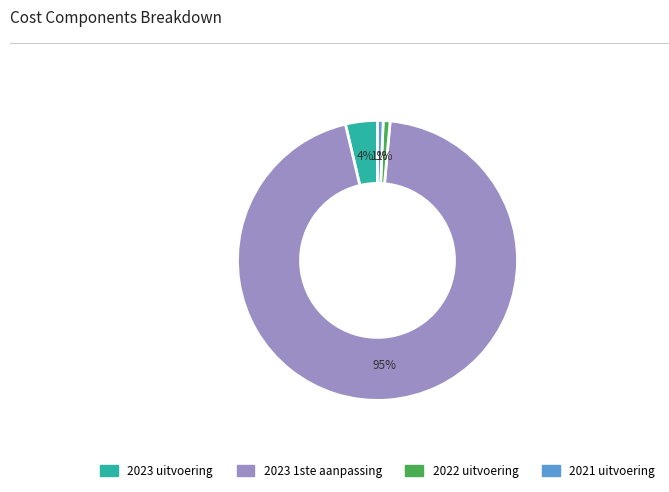

To the nearest percent, what is the average slice percentage?

25%